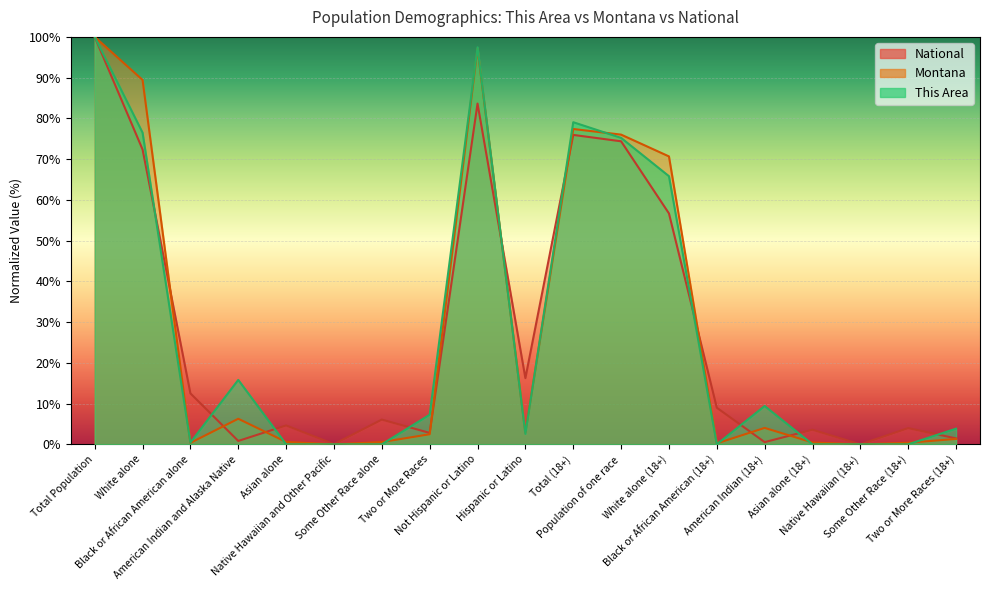

What are all the series names shown in the legend?

National, Montana, This Area